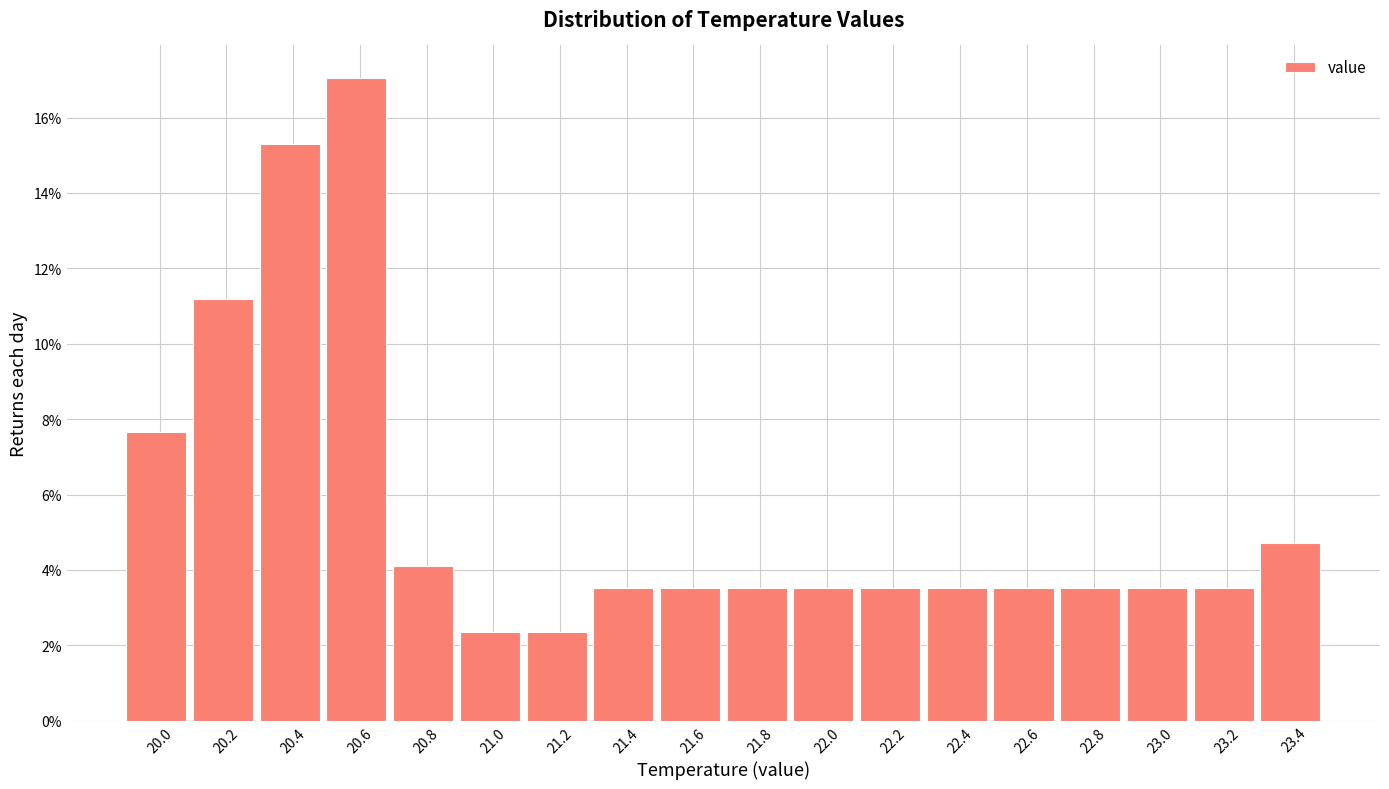

Are the bars horizontal?

No